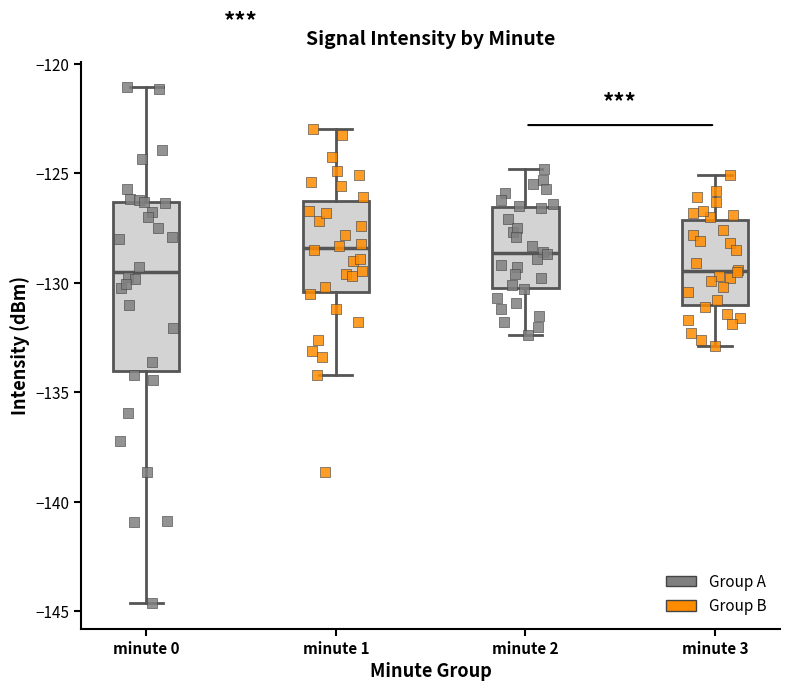

Reading left to right, transcribe this box plot: for each box, give where its median line is, the range the box spans, and where its two whiskers end, as read against the y-axis. The values are not printed on the chart, so give them approximately, as read against the axis.

minute 0: median -129.5, box -134.0 to -126.5, whiskers -144.5 to -121.0
minute 1: median -128.5, box -130.5 to -126.0, whiskers -134.0 to -123.0
minute 2: median -128.5, box -130.0 to -126.5, whiskers -132.5 to -125.0
minute 3: median -129.5, box -131.0 to -127.0, whiskers -133.0 to -125.0